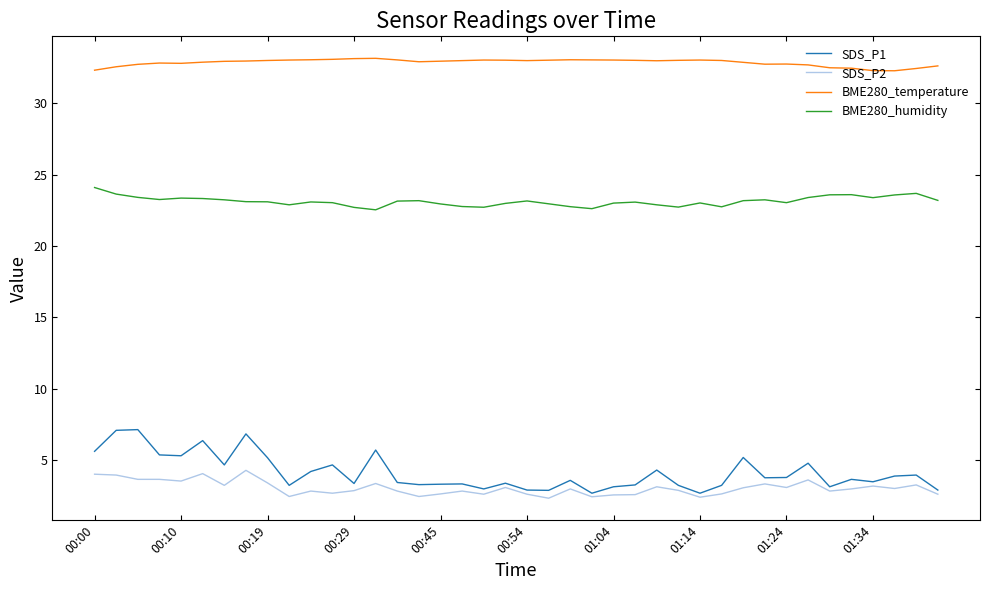

Which series has the largest total across all categories?

BME280_temperature